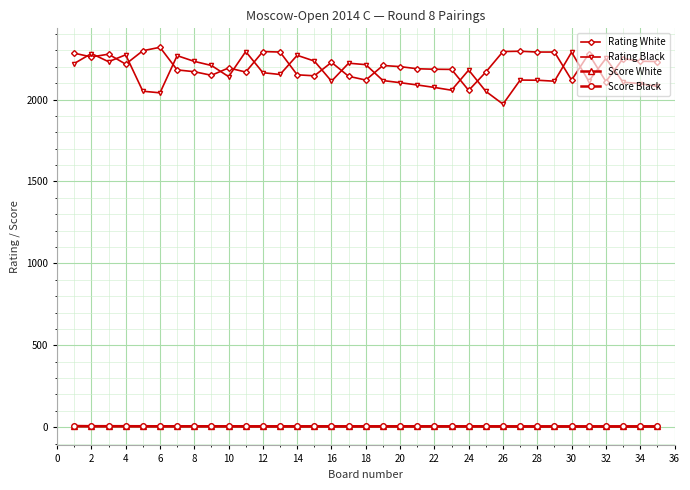

What is the greatest value displayed?

2319.0